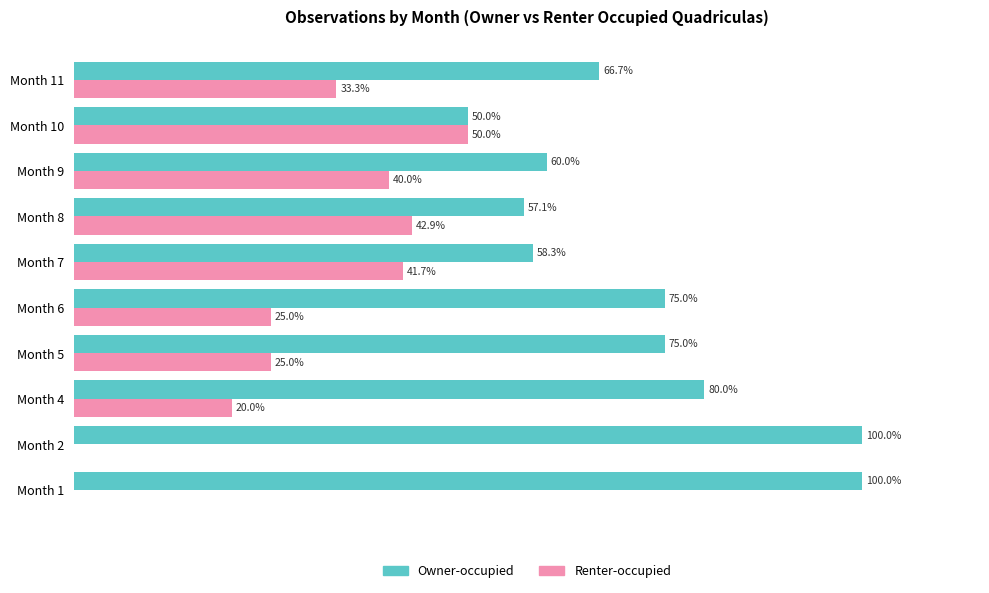

Which series has the largest total across all categories?

Owner-occupied